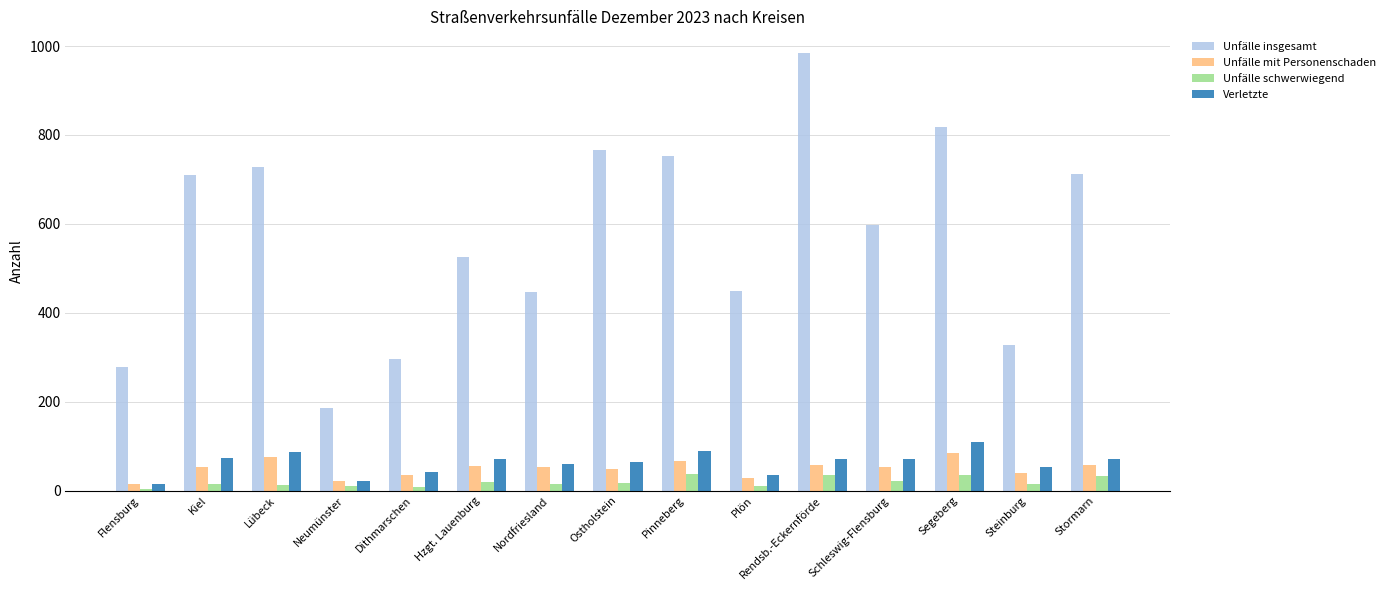

The value of Verletzte at Nordfriesland is 14. True or false?

False